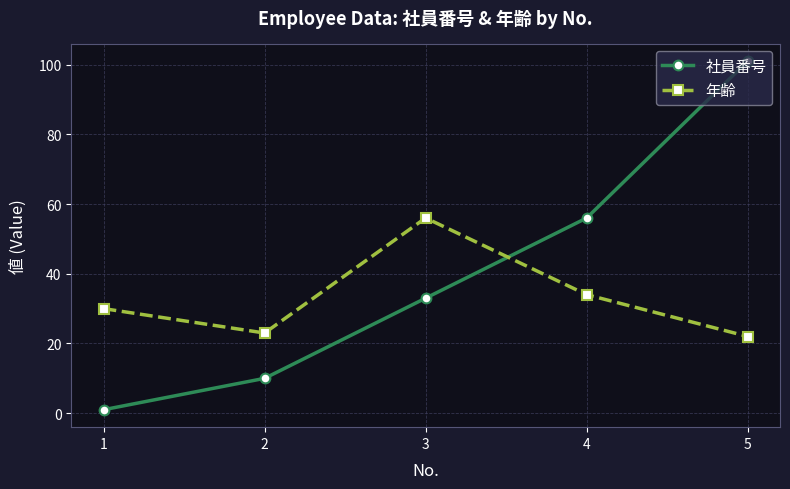

What is the difference between the maximum and minimum values in the 社員番号 series?

100